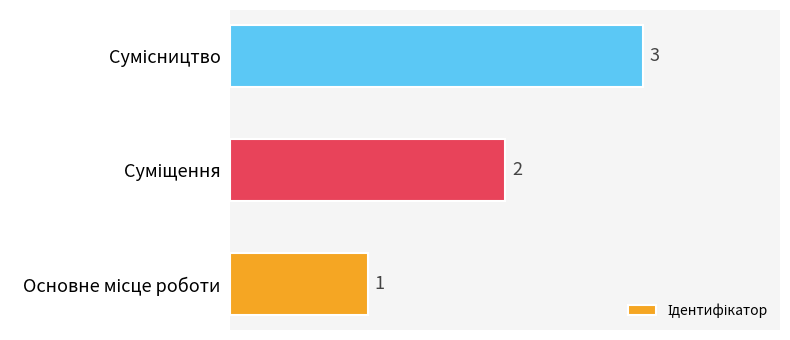

Count the values in the range 1 to 3.

3